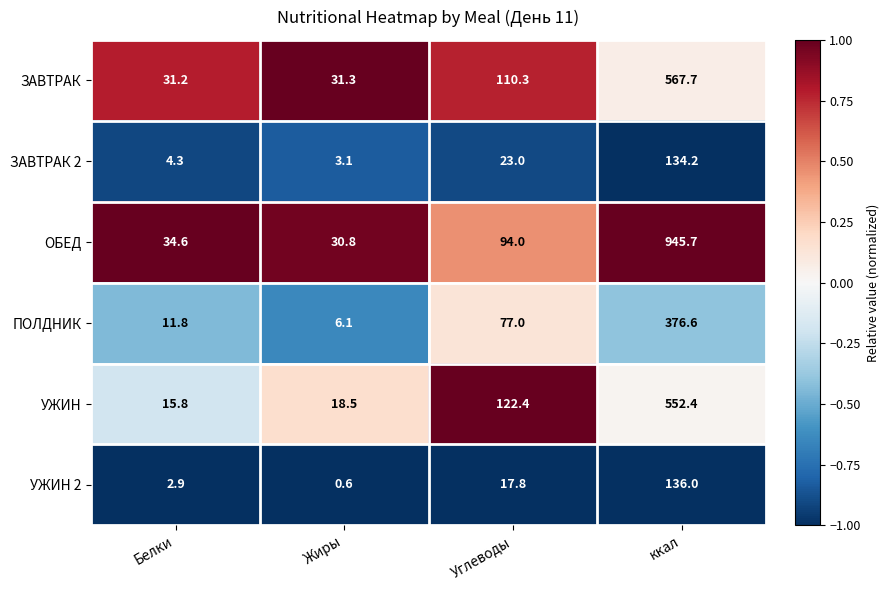

What value does the УЖИН 2 series have at Жиры?

0.6